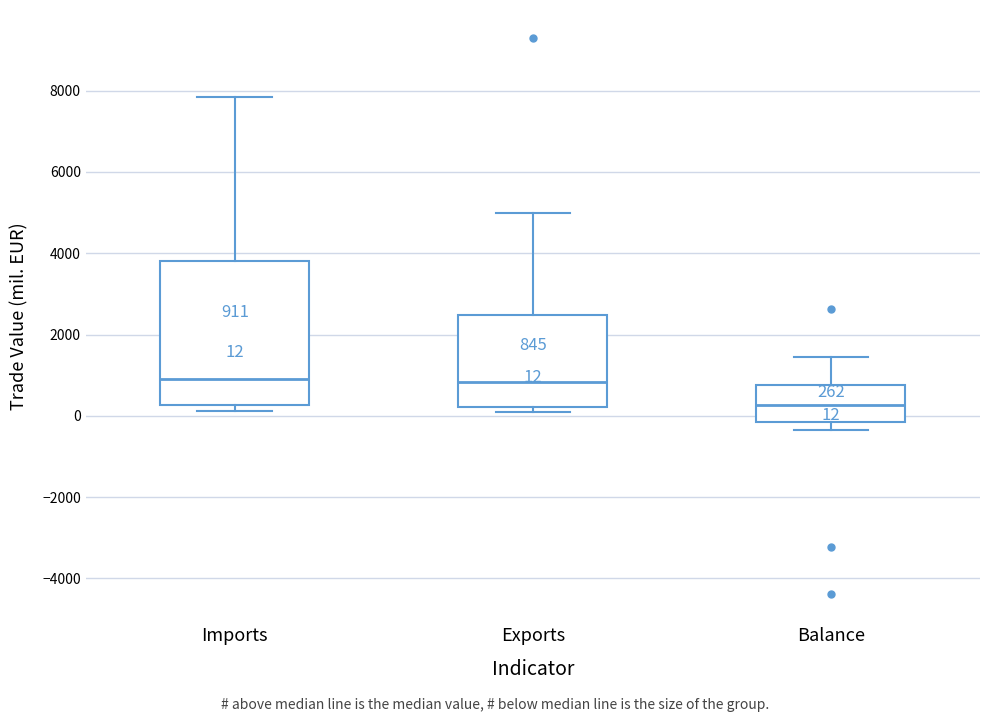

Which box is the tallest, from its lower edge to its upper edge?

Imports